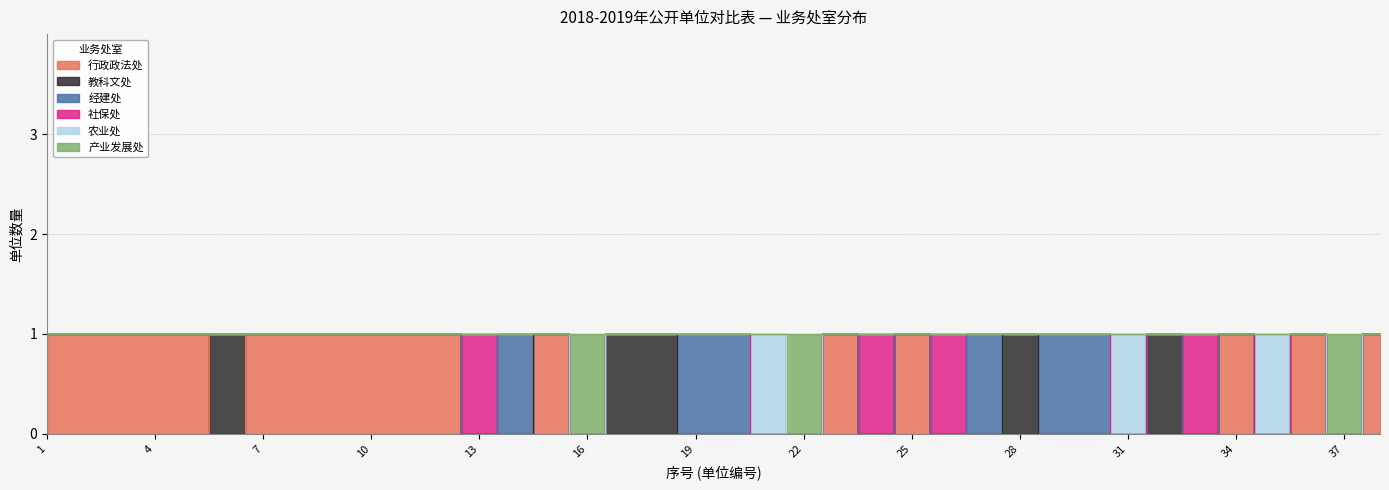

How many lines are shown in the chart?

6